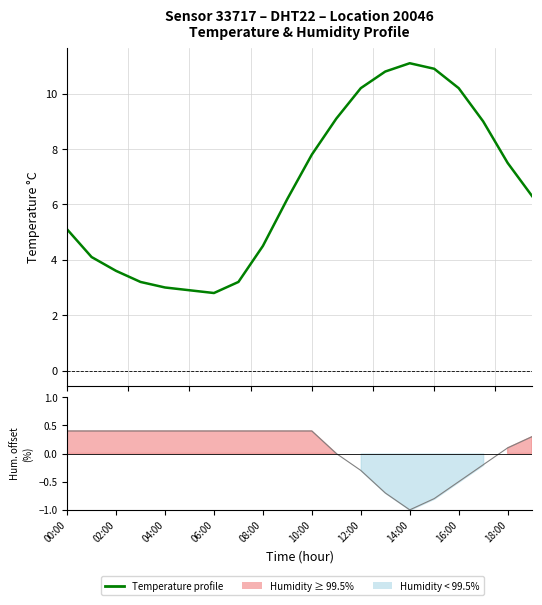

Rank the series at 14:00 from highest to lowest value.

temperature, humidity